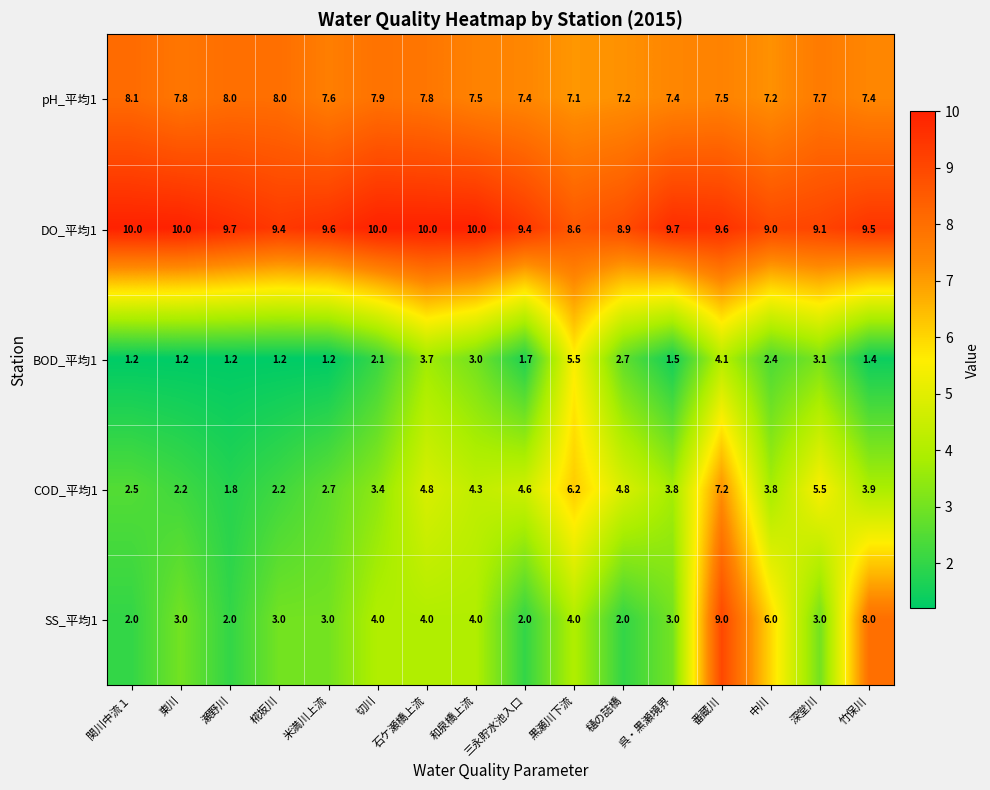

Count the number of data series in this chart.

5